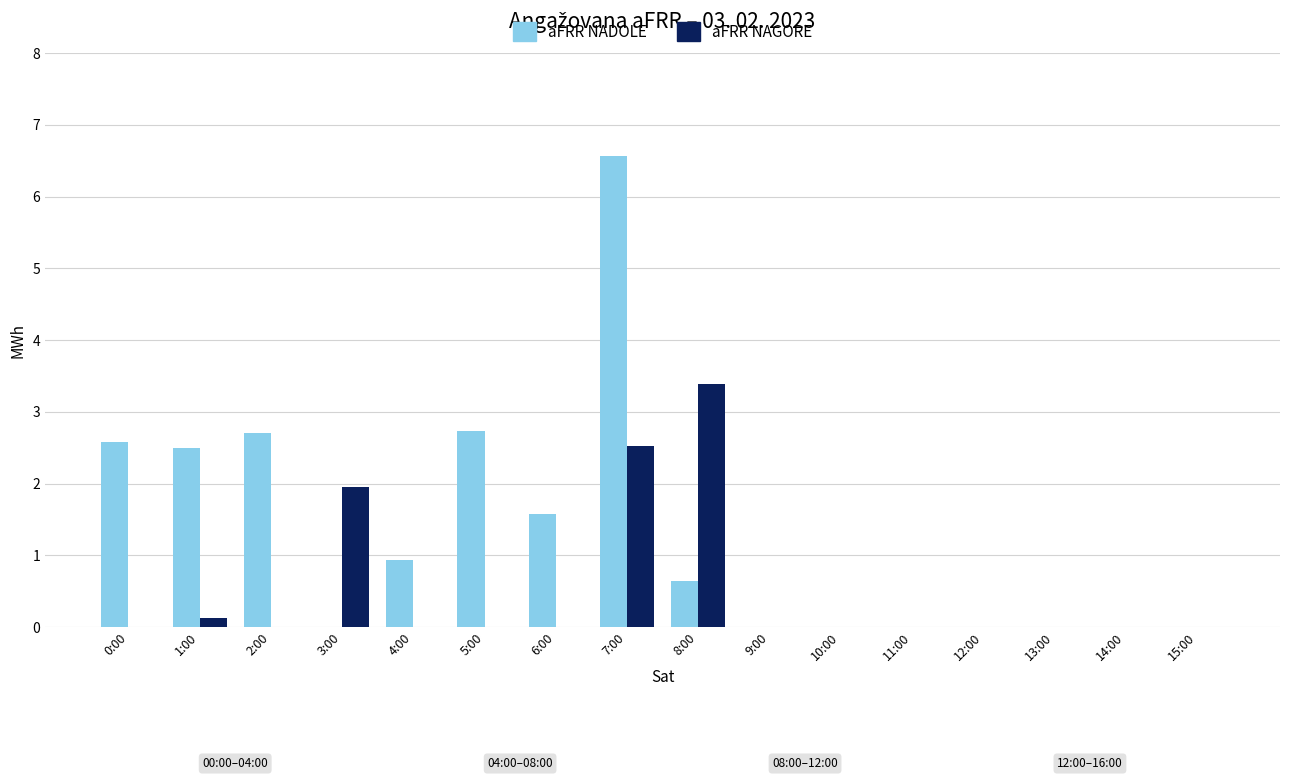

Which label corresponds to the largest value in the chart?

7:00